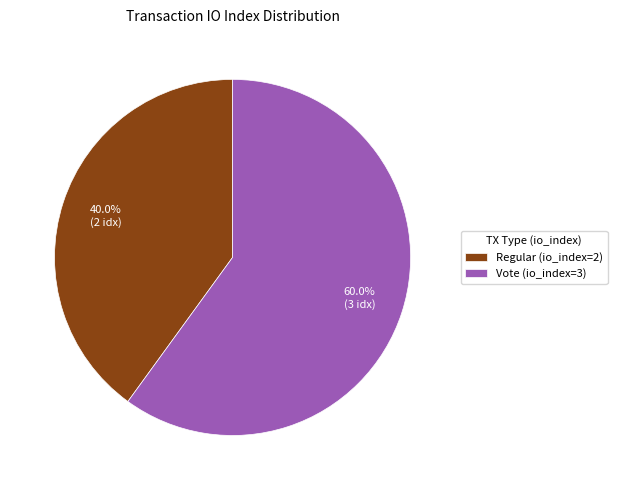

What portion of the pie excludes Regular (io_index=2)?

60.0%